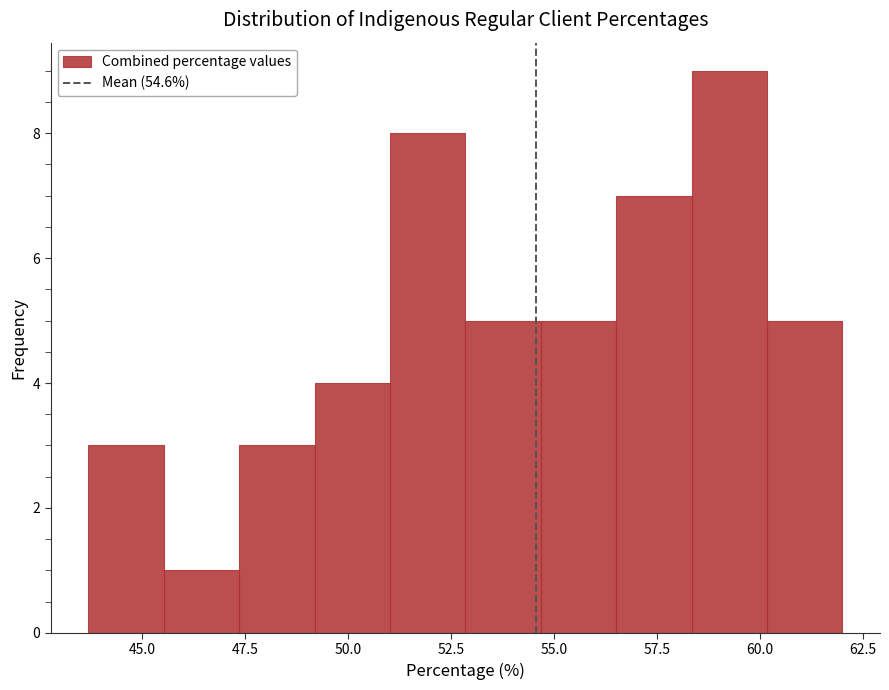

Around what value on the x-axis is the tallest bar? Give the approximate position of its centre, as read against the axis.

59.5